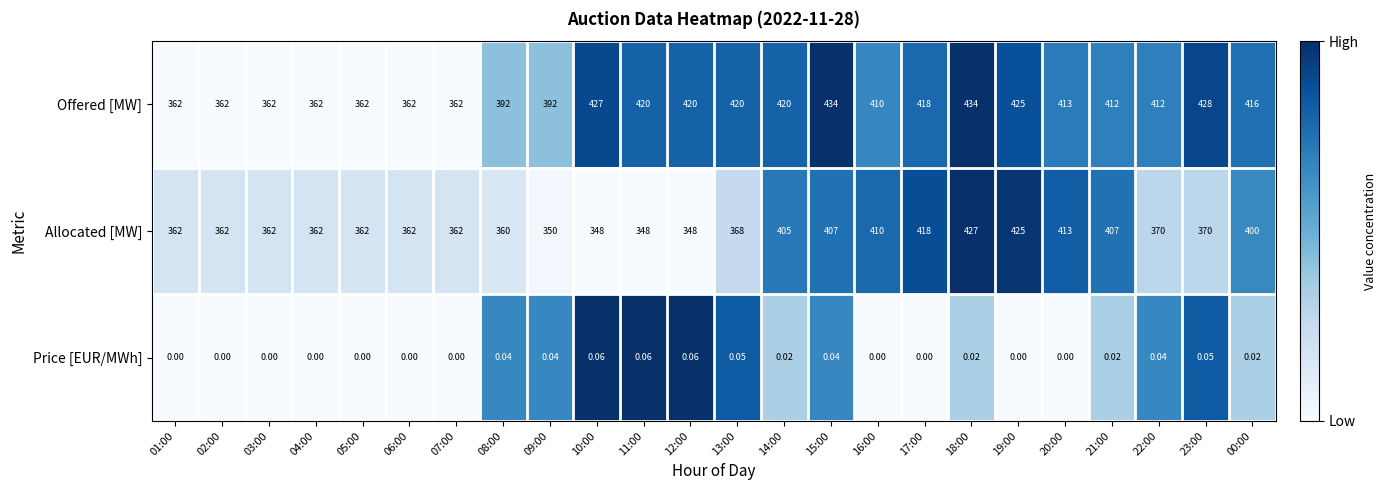

Between 08:00 and 19:00, which series saw the biggest shift?

Allocated [MW]